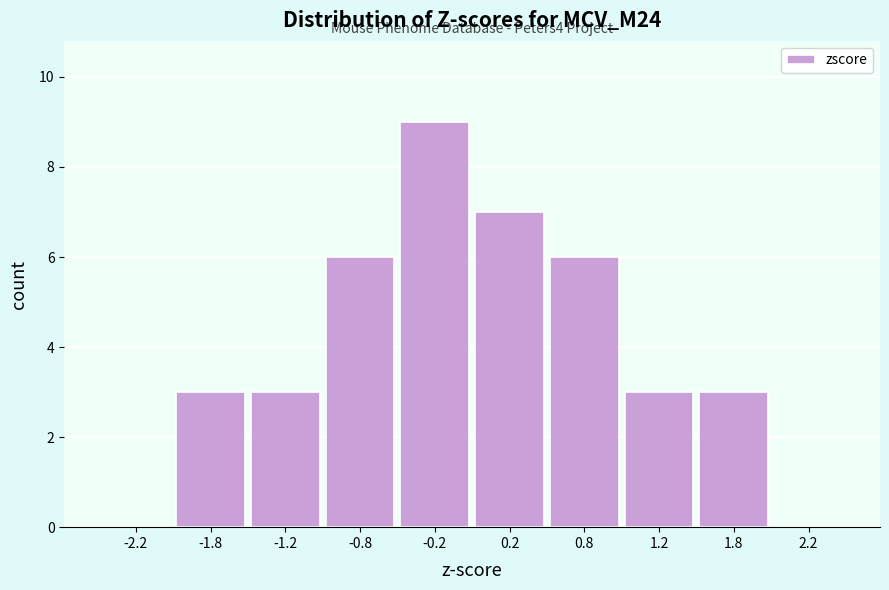

Which range on the x-axis has the tallest bar?

-0.5 to 0.0